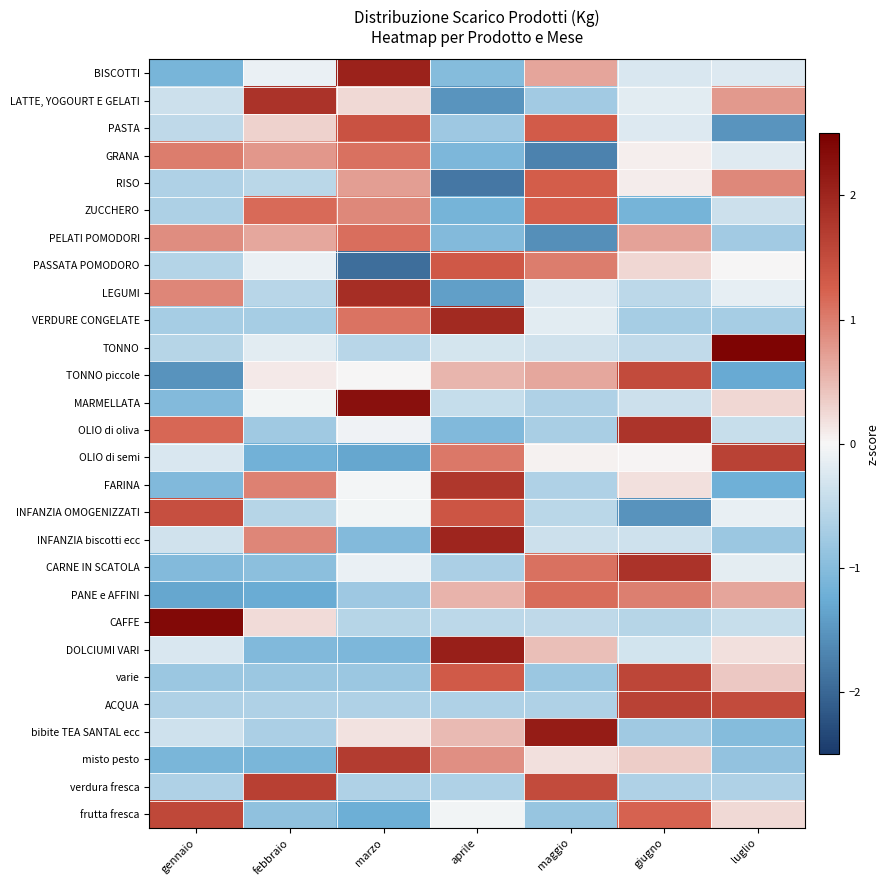

Rank the series by their maximum value, from highest to lowest.

TONNO, CAFFE, MARMELLATA, bibite TEA SANTAL ecc, DOLCIUMI VARI, BISCOTTI, INFANZIA biscotti ecc, VERDURE CONGELATE, LEGUMI, CARNE IN SCATOLA, LATTE, YOGOURT E GELATI, OLIO di oliva, FARINA, misto pesto, verdura fresca, OLIO di semi, ACQUA, varie, frutta fresca, TONNO piccole, INFANZIA OMOGENIZZATI, PASTA, PASSATA POMODORO, RISO, ZUCCHERO, PANE e AFFINI, PELATI POMODORI, GRANA